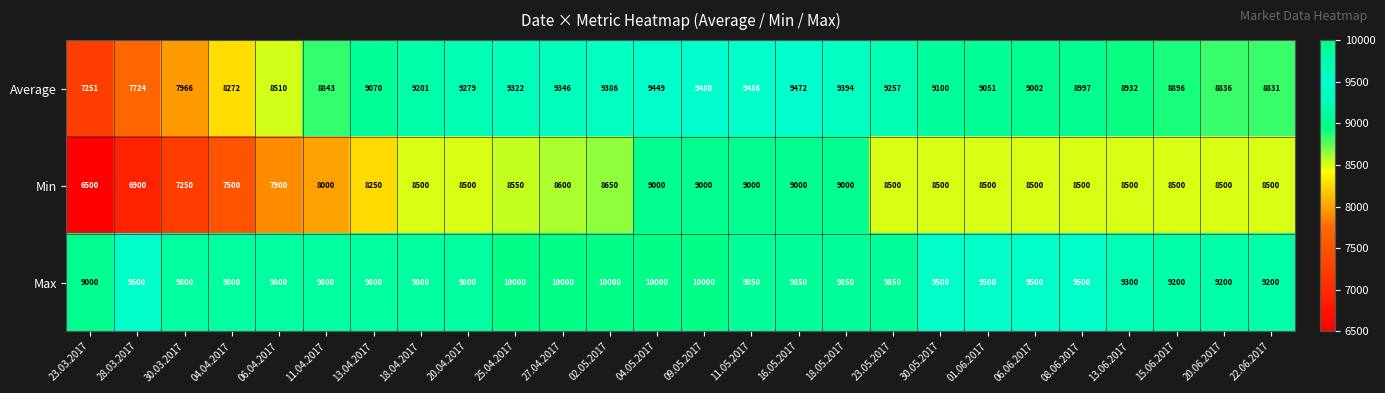

True or false: Min has a value of 8500 at 15.06.2017.

True